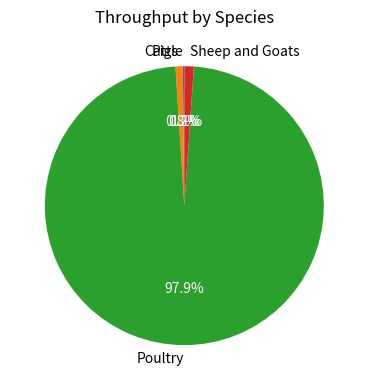

Which has a higher value, Poultry or Pigs?

Poultry